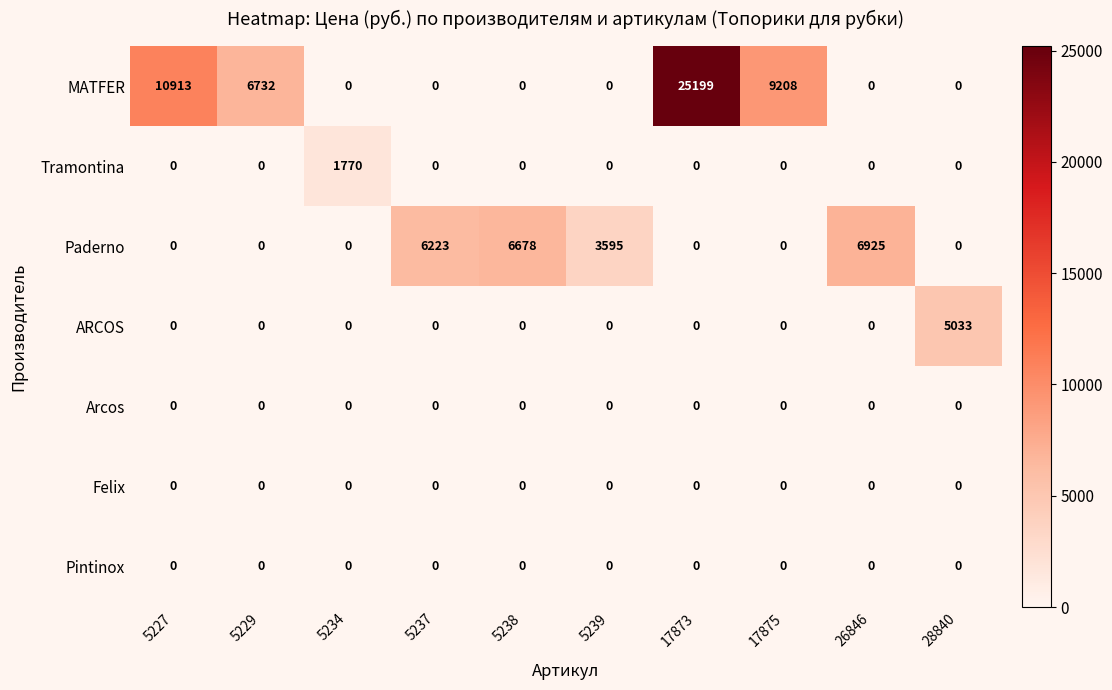

What is the difference between the maximum and minimum values in the ARCOS series?

5033